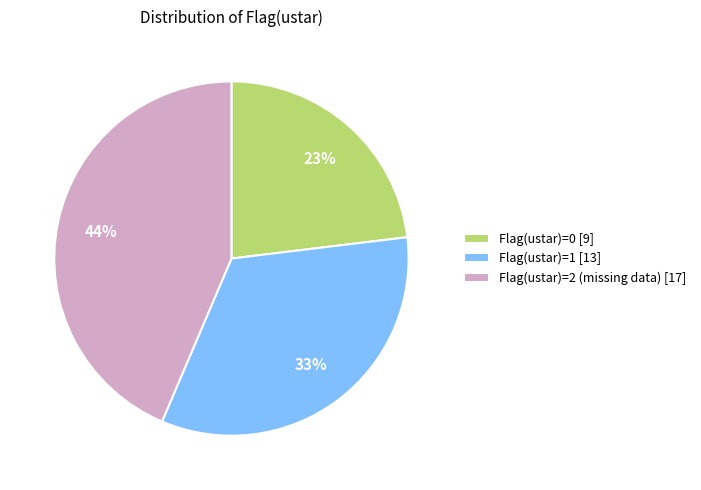

Approximately how many times larger is the value at Flag(ustar)=0 [9] compared to Flag(ustar)=1 [13]?

0.7